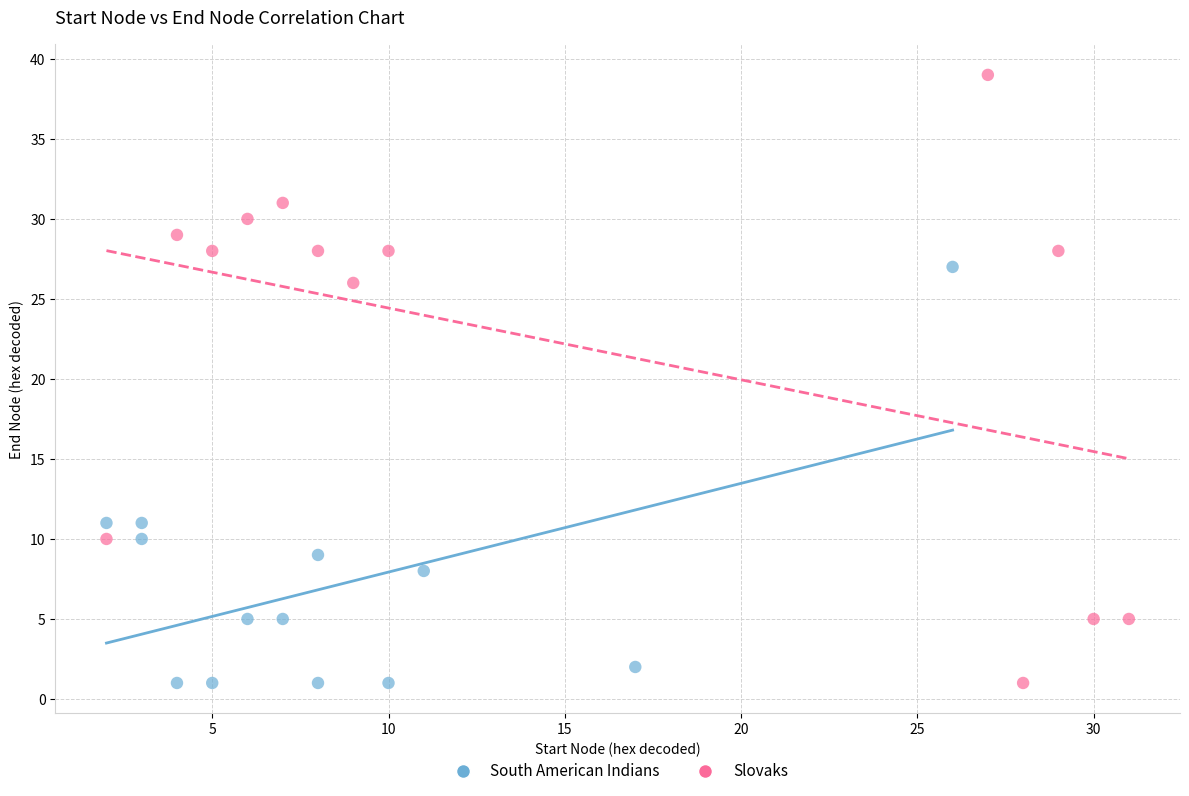

What are all the series names shown in the legend?

South American Indians, Slovaks